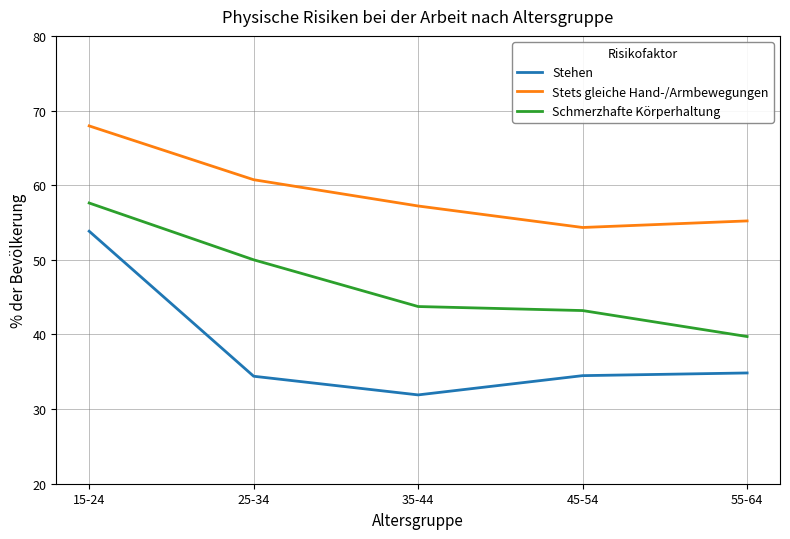

What is the minimum value shown in the chart?

31.9